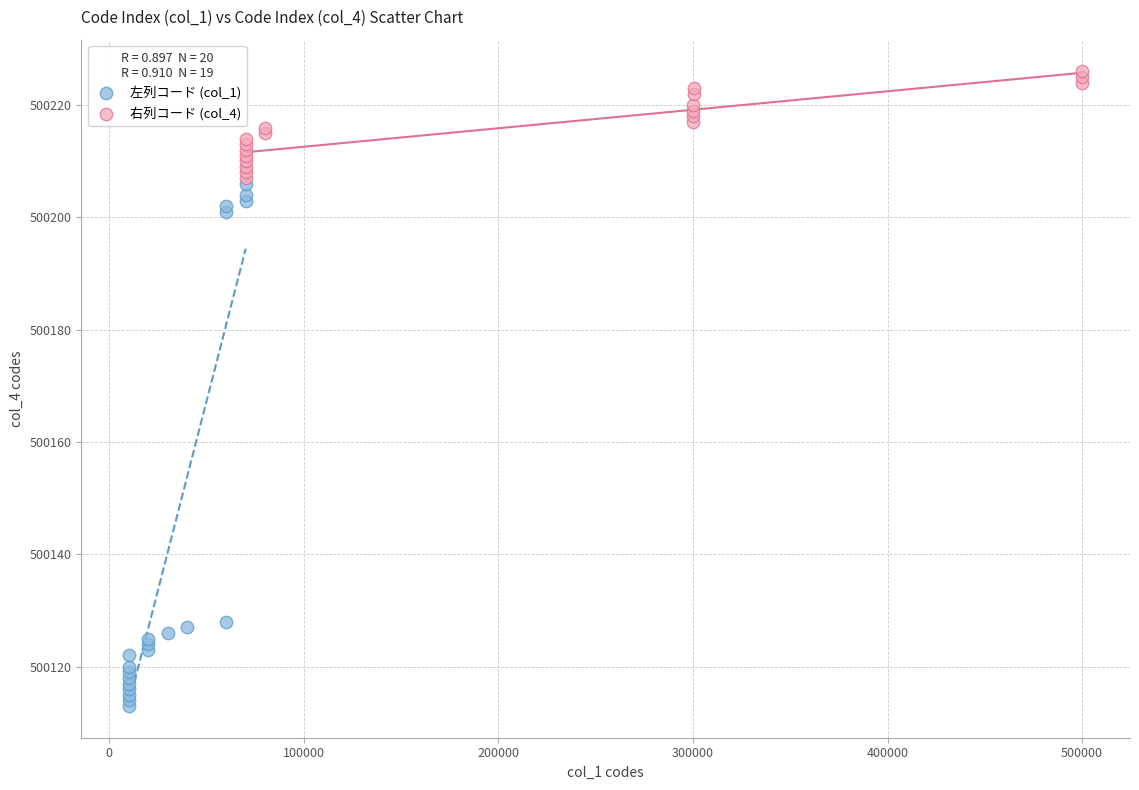

Which series reaches the minimum Y coordinate?

左列コード (col_1)